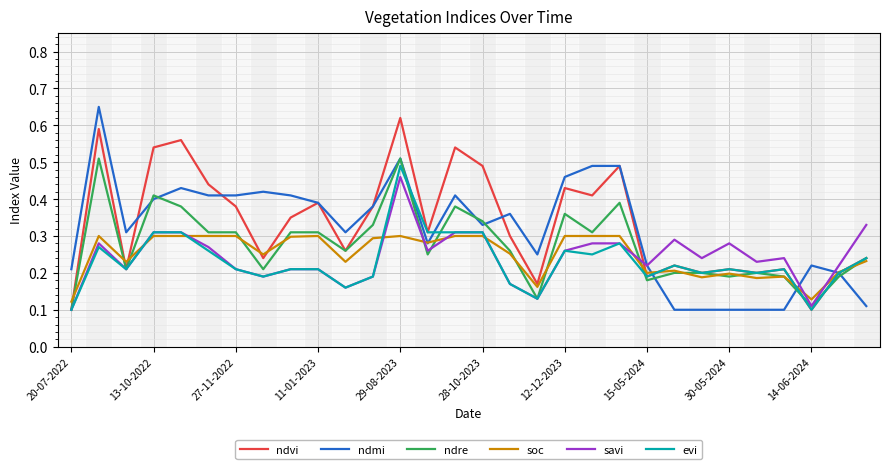

Reading right to left, what are all the values shown in this chart?

ndvi: 0.2	0.2	0.1	0.2	0.2	0.2	0.2	0.2	0.2	0.5	0.4	0.4	0.2	0.3	0.5	0.5	0.3	0.6	0.4	0.3	0.4	0.3	0.2	0.4	0.4	0.6	0.5	0.2	0.6	0.1
ndmi: 0.1	0.2	0.2	0.1	0.1	0.1	0.1	0.1	0.2	0.5	0.5	0.5	0.2	0.4	0.3	0.4	0.3	0.5	0.4	0.3	0.4	0.4	0.4	0.4	0.4	0.4	0.4	0.3	0.7	0.2
ndre: 0.2	0.2	0.1	0.2	0.2	0.2	0.2	0.2	0.2	0.4	0.3	0.4	0.1	0.3	0.3	0.4	0.2	0.5	0.3	0.3	0.3	0.3	0.2	0.3	0.3	0.4	0.4	0.2	0.5	0.1
soc: 0.2	0.2	0.1	0.2	0.2	0.2	0.2	0.2	0.2	0.3	0.3	0.3	0.2	0.3	0.3	0.3	0.3	0.3	0.3	0.2	0.3	0.3	0.2	0.3	0.3	0.3	0.3	0.2	0.3	0.1
savi: 0.3	0.2	0.1	0.2	0.2	0.3	0.2	0.3	0.2	0.3	0.3	0.3	0.1	0.2	0.3	0.3	0.3	0.5	0.2	0.2	0.2	0.2	0.2	0.2	0.3	0.3	0.3	0.2	0.3	0.1
evi: 0.2	0.2	0.1	0.2	0.2	0.2	0.2	0.2	0.2	0.3	0.2	0.3	0.1	0.2	0.3	0.3	0.3	0.5	0.2	0.2	0.2	0.2	0.2	0.2	0.3	0.3	0.3	0.2	0.3	0.1